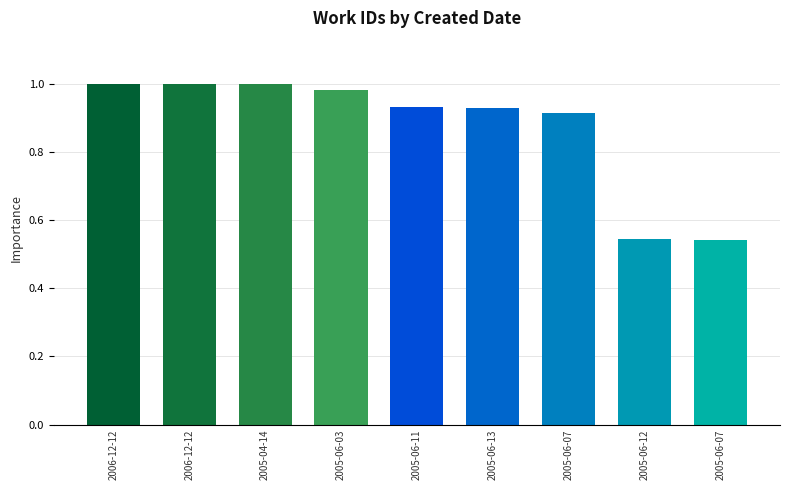

The chart shows a value of 0.9 at 2005-06-11. True or false?

True